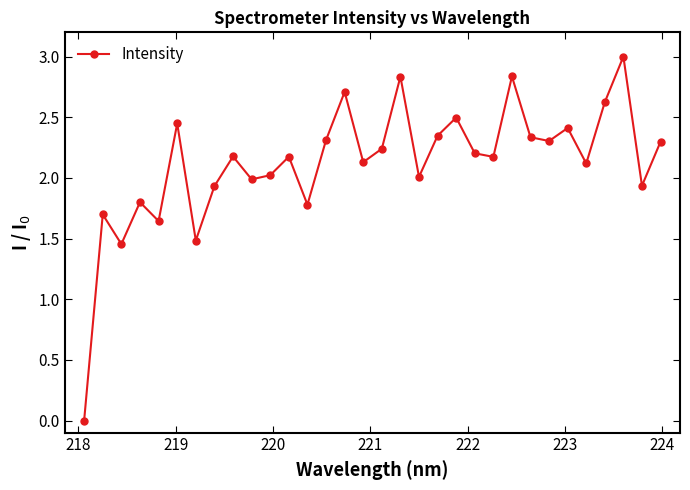

What is the difference between the maximum and minimum values?

3.0